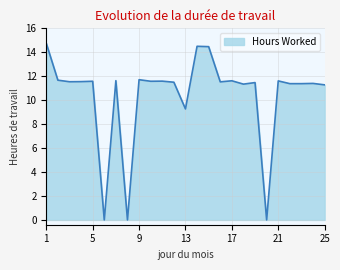

What is the maximum value shown in the chart?

14.8